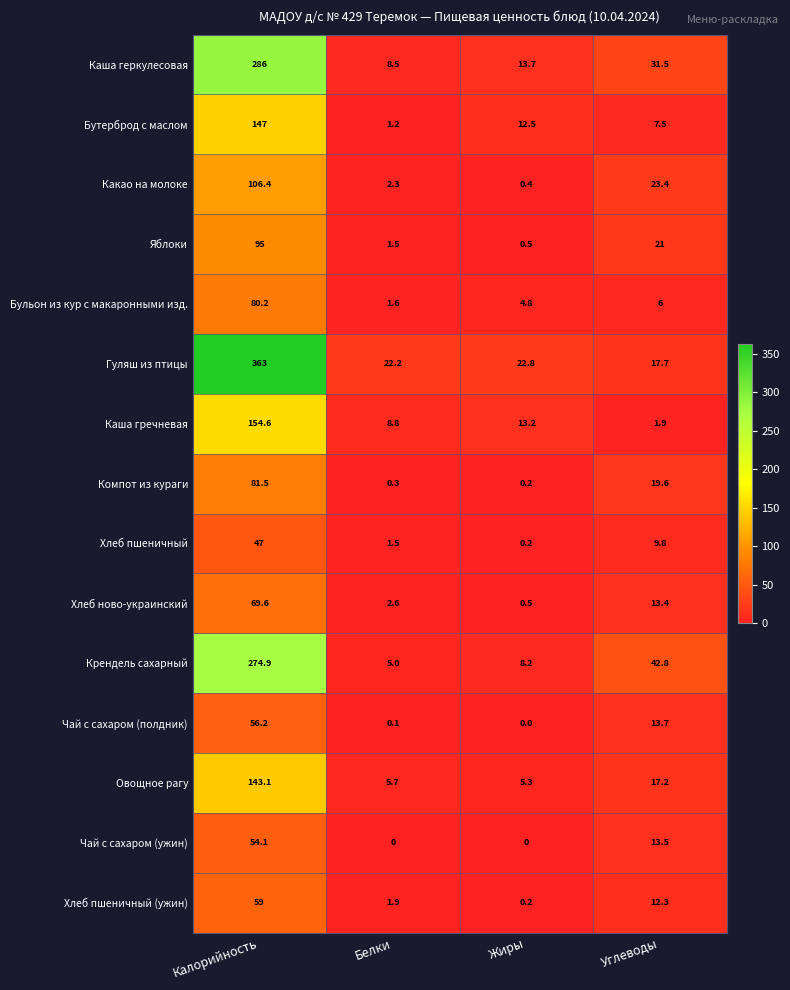

Count the number of data series in this chart.

15